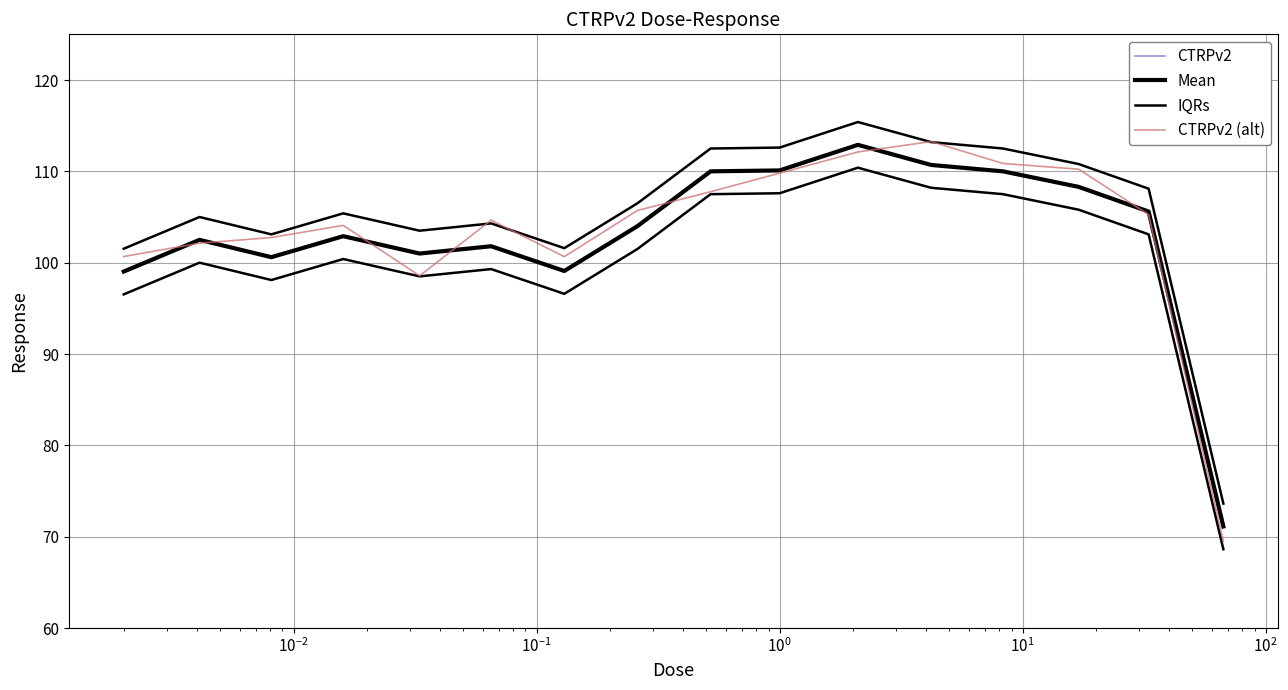

Does the chart have visible grid lines?

Yes